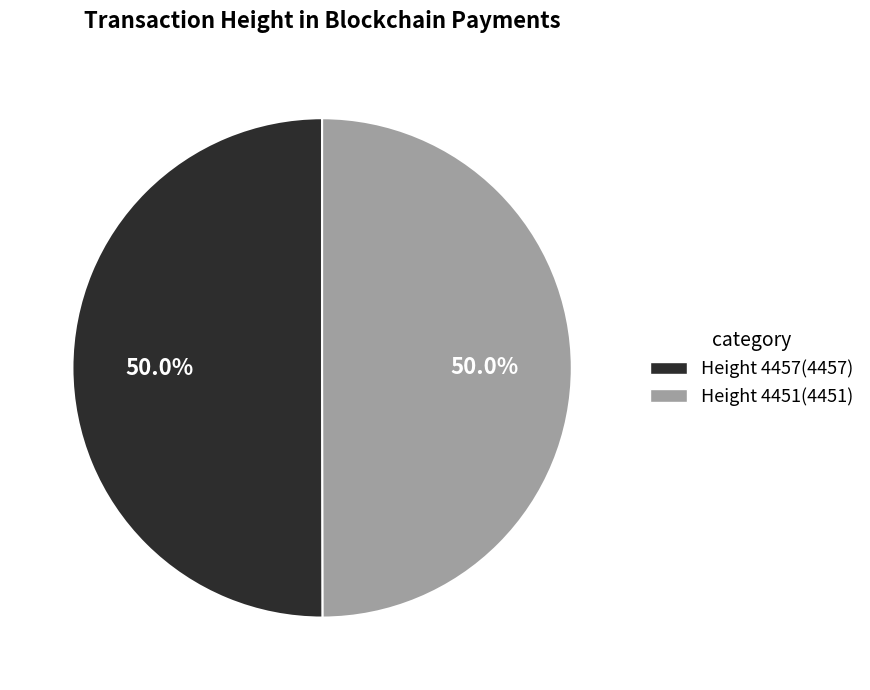

The Height 4457 slice represents 50% of the pie. True or false?

True